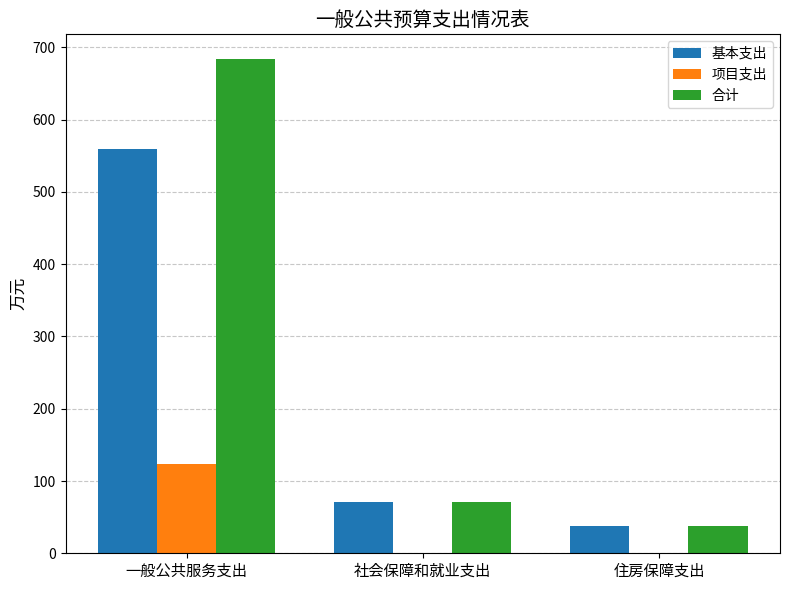

Which category has the highest value in the 合计 series?

一般公共服务支出